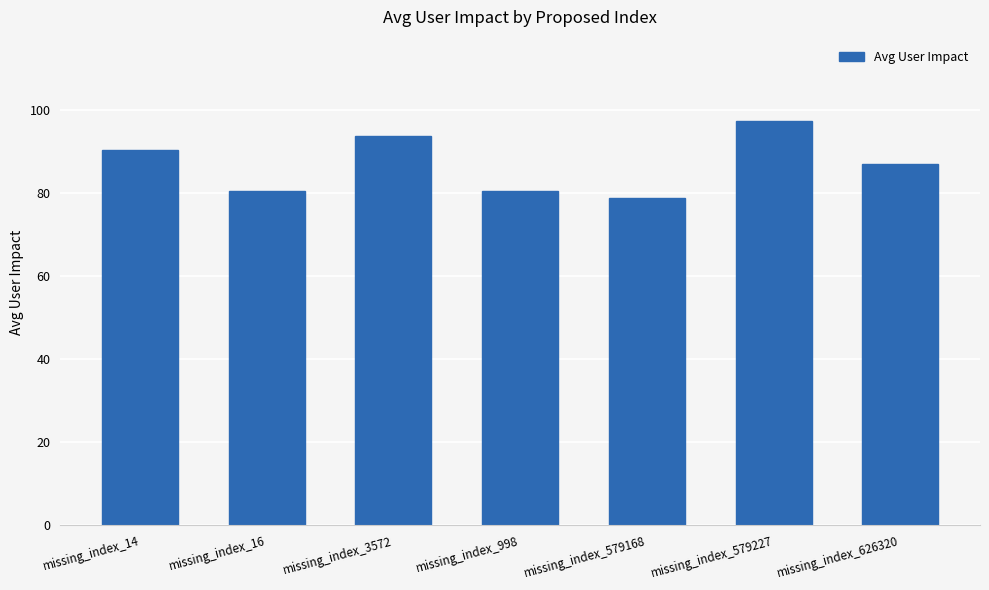

What is the change in value from missing_index_579227 to missing_index_626320?

-10.4